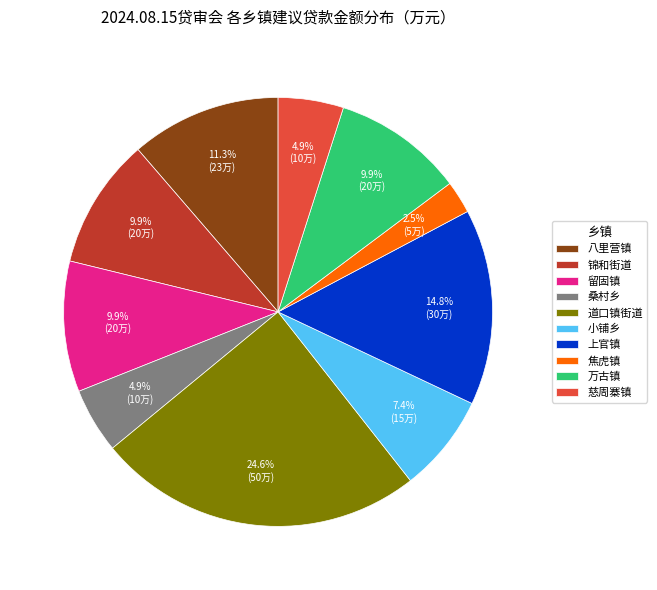

Is 慈周寨镇 the majority of the pie?

No